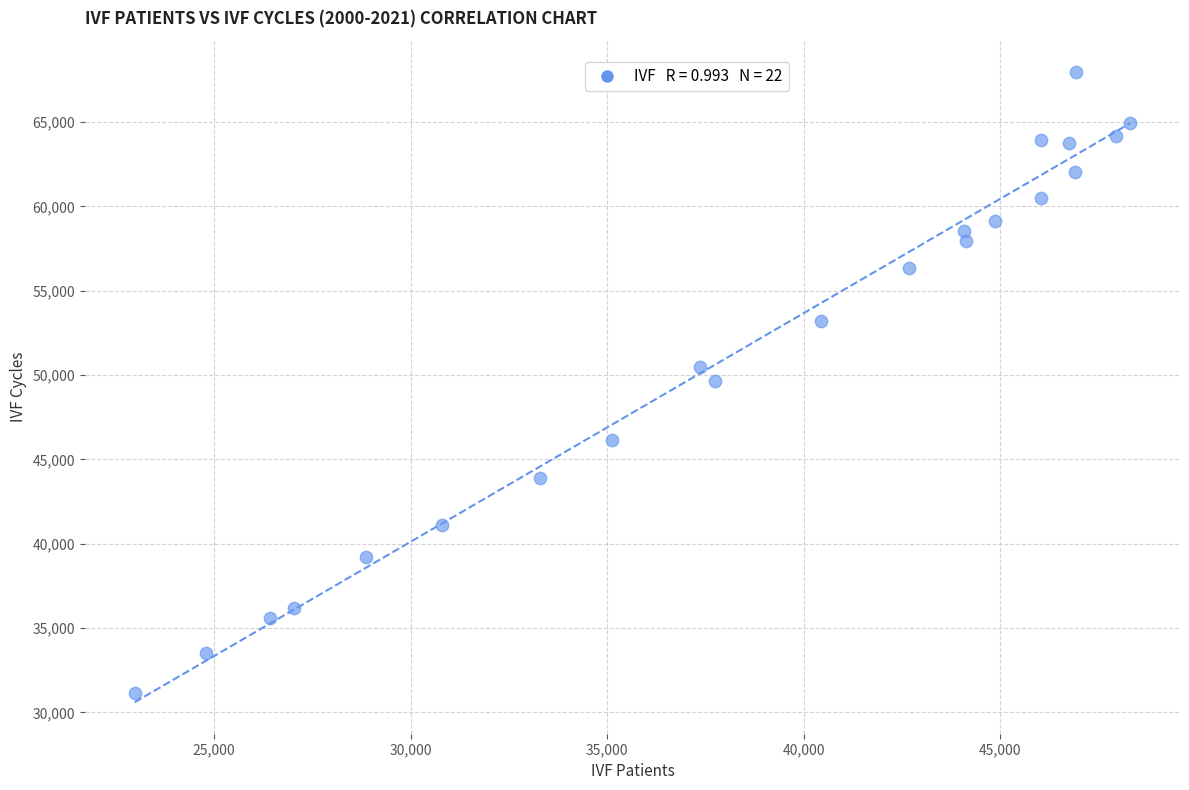

What is the range of X values (max minus min)?

25321